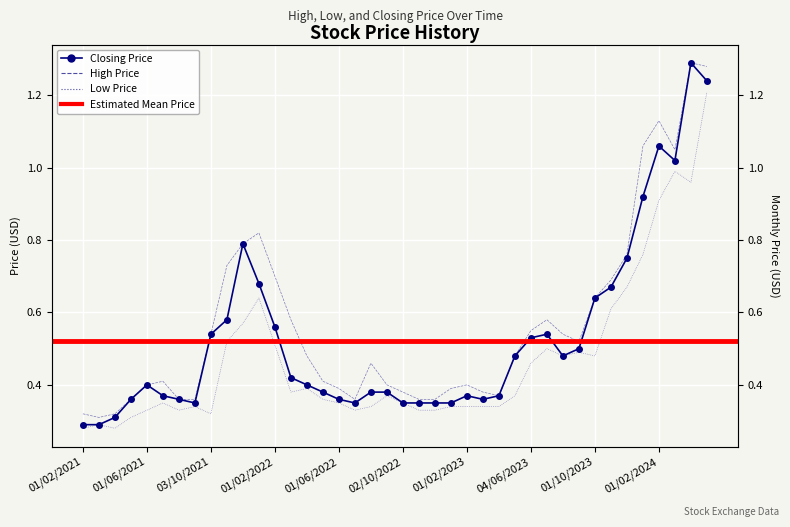

How many lines are shown in the chart?

3